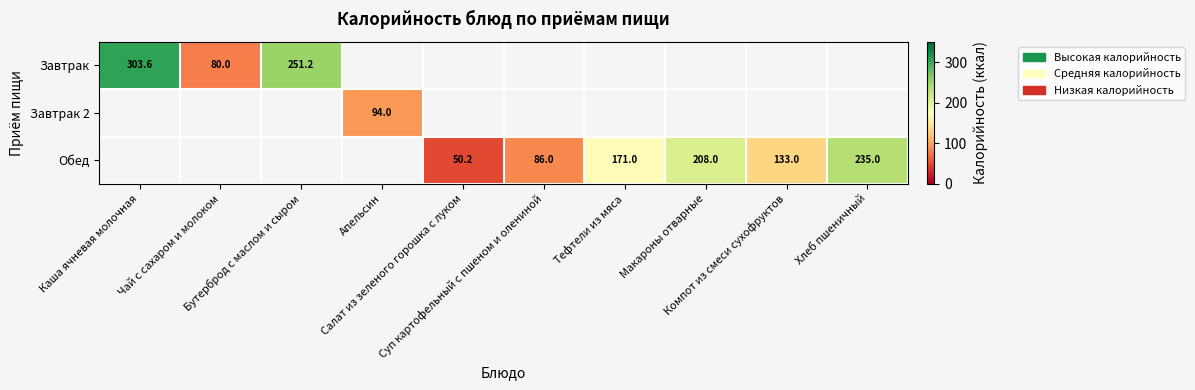

At how many categories does at least one series exceed 207?

4